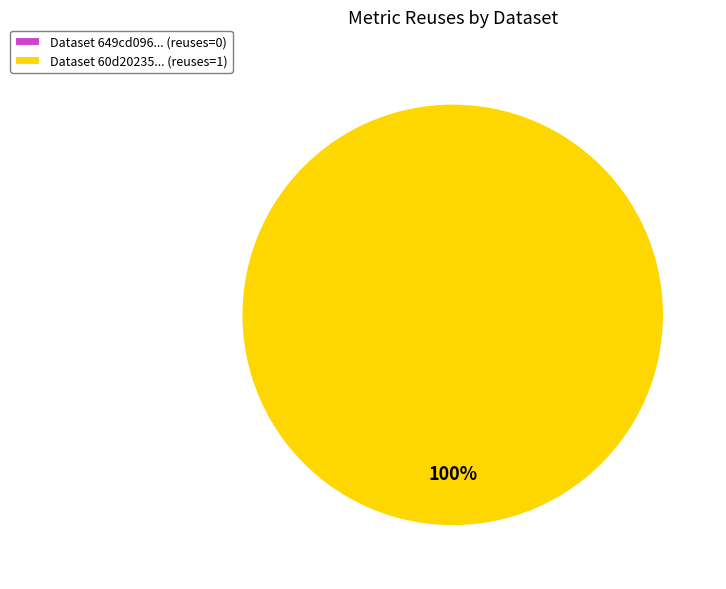

Which category has the biggest portion of the pie?

60d202350781901de9633293